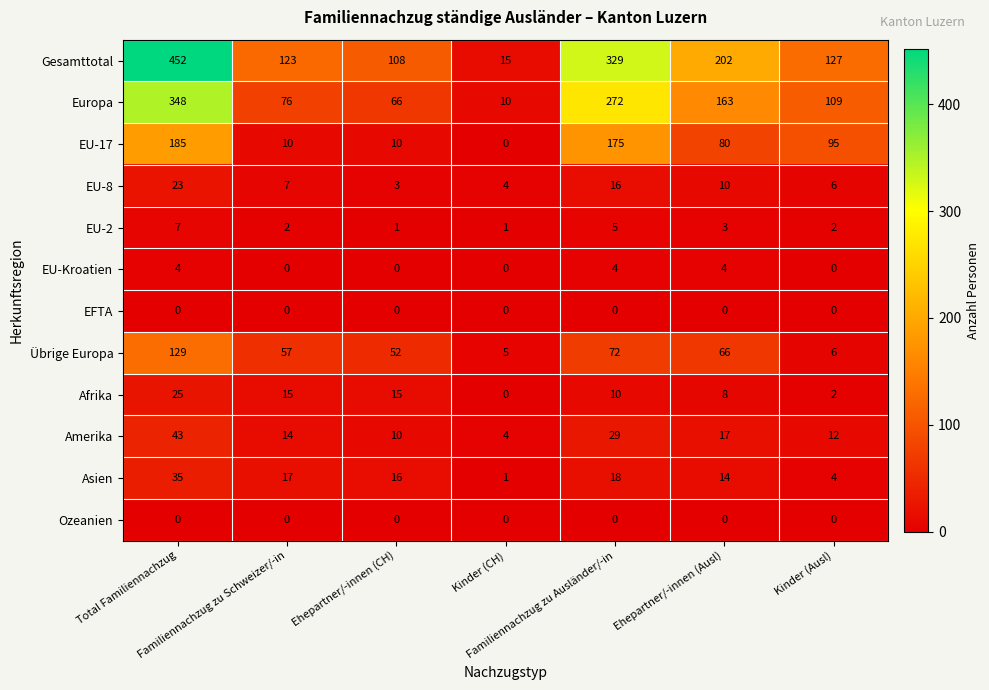

Which label corresponds to the largest value in the chart?

Total Familiennachzug